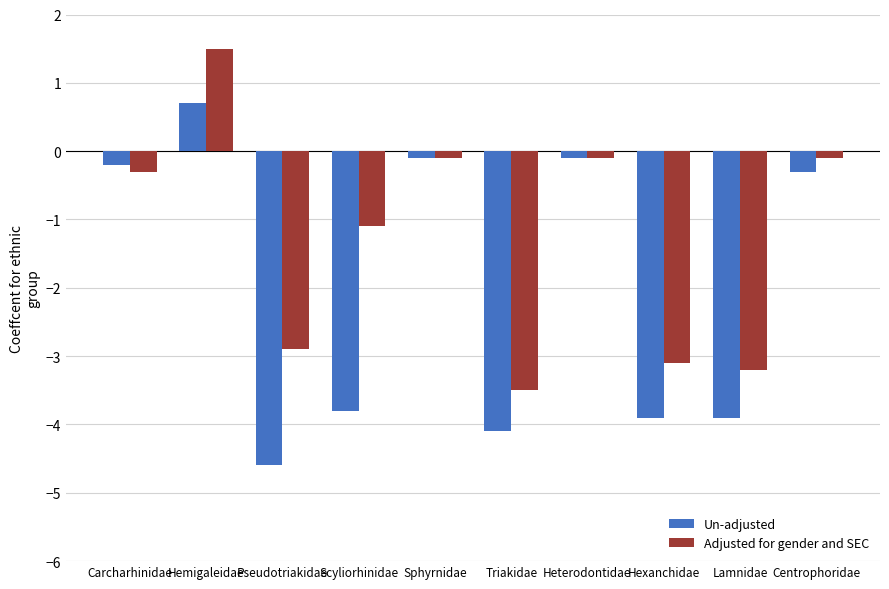

What is the average value of the Un-adjusted series?

-2.0